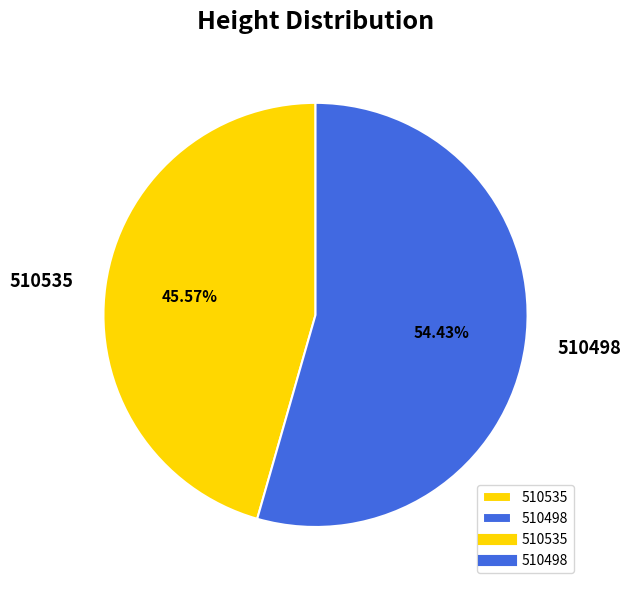

What percentage is the 510498 slice, to the nearest percent?

54%